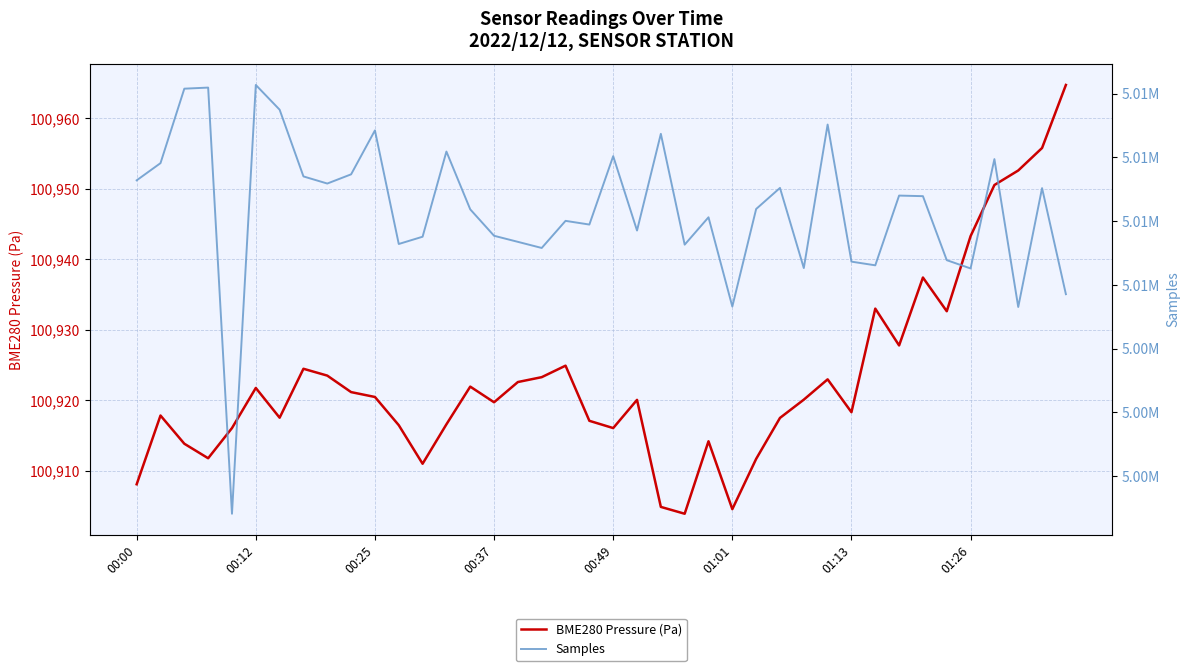

What is the minimum value for BME280 Pressure (Pa)?

100903.9